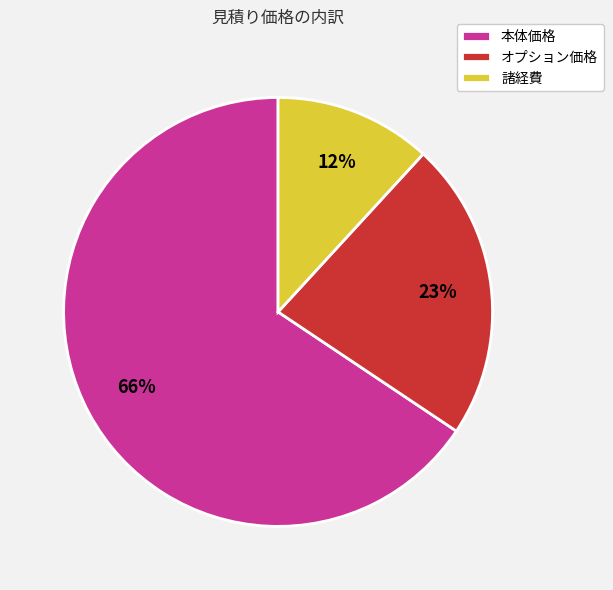

The 本体価格 slice represents 53% of the pie. True or false?

False